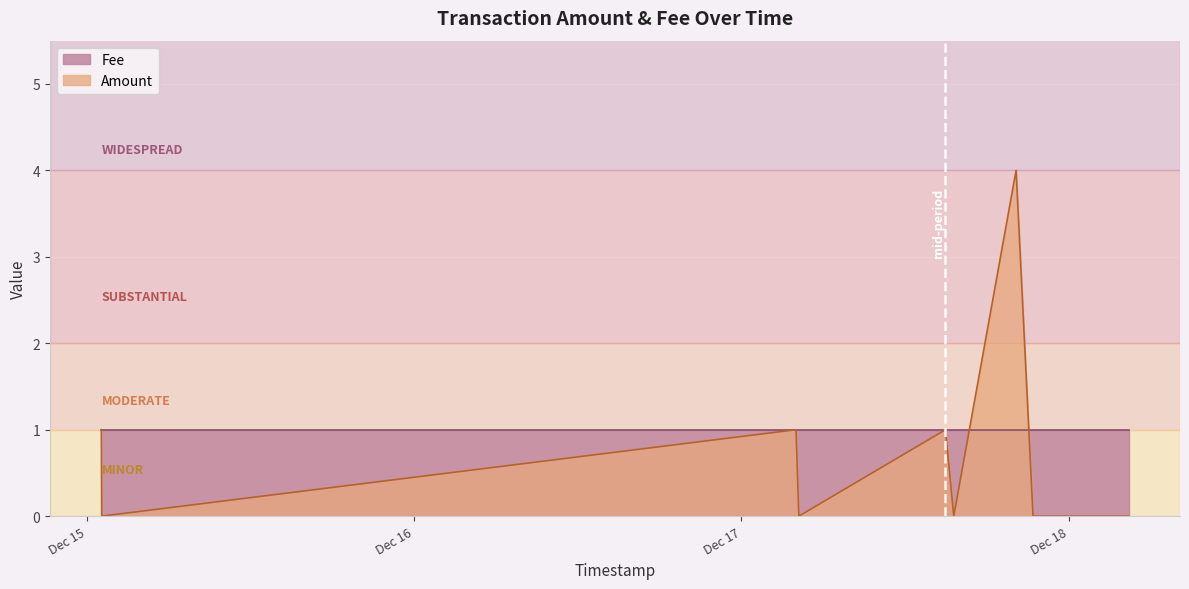

List the series in order of their peak value, lowest first.

Fee, Amount